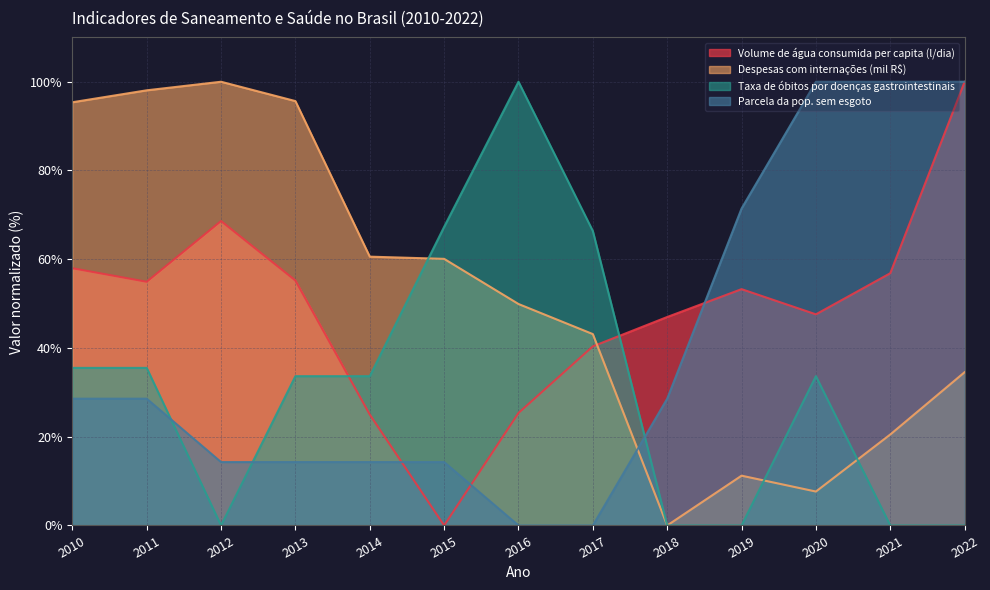

At how many categories does at least one series exceed 37?

13